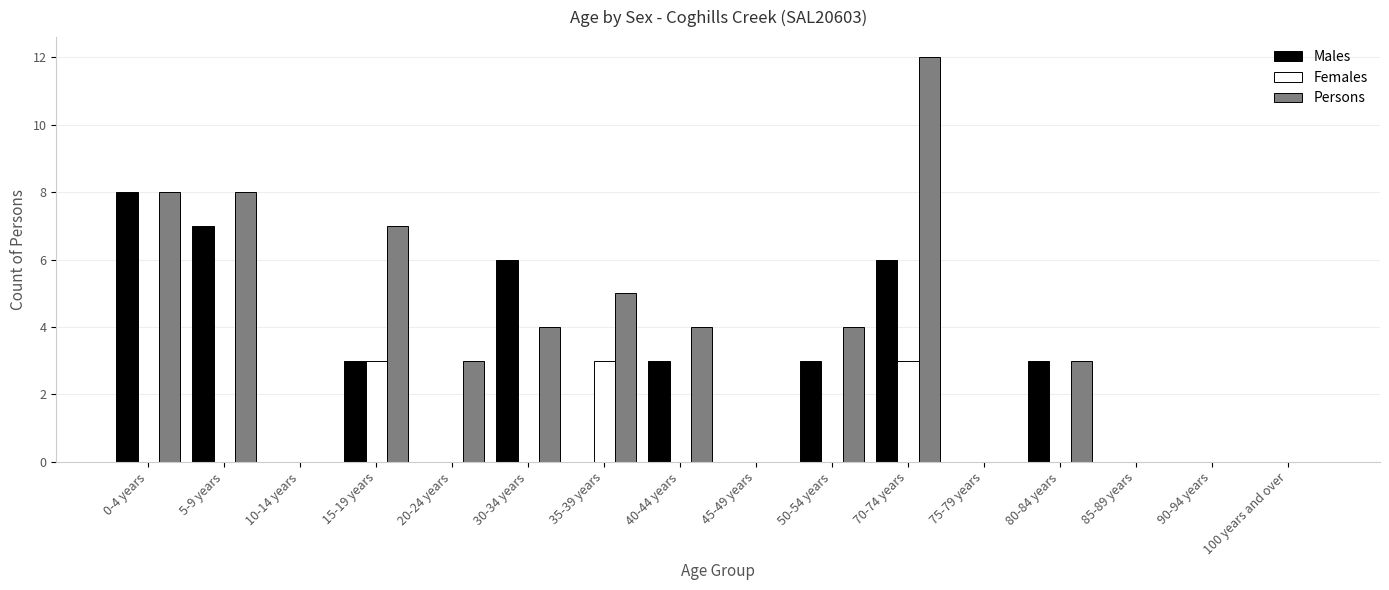

What is the highest value of the Females series?

3